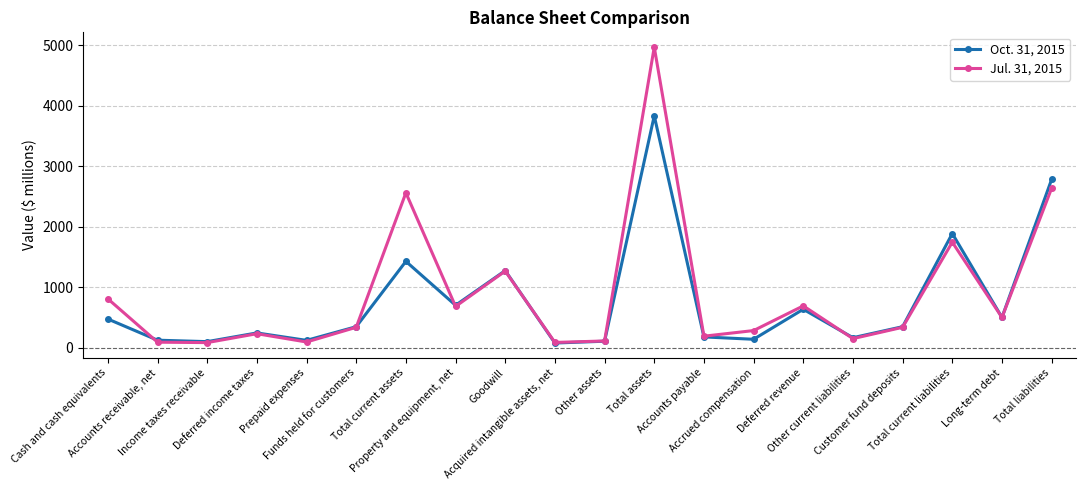

In Jul. 31, 2015, how many points are lower than both neighbors (excluding endpoints)?

7